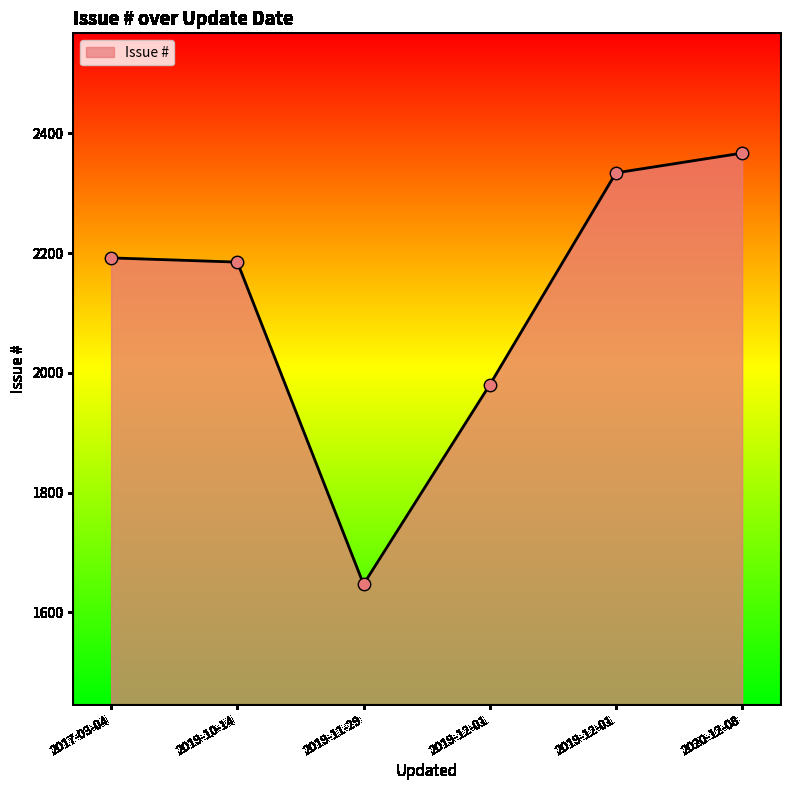

How many lines are shown in the chart?

1